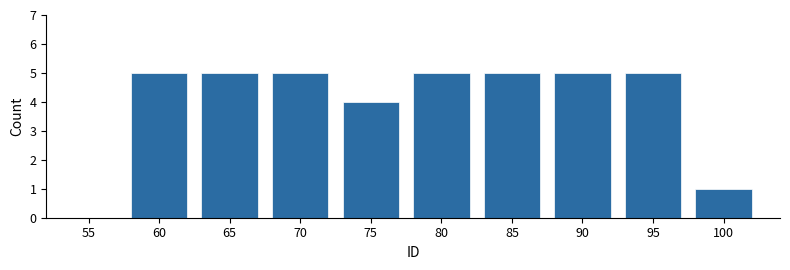

Reading left to right, list all the values displayed in this chart.

55=0	60=5	65=5	70=5	75=4	80=5	85=5	90=5	95=5	100=1